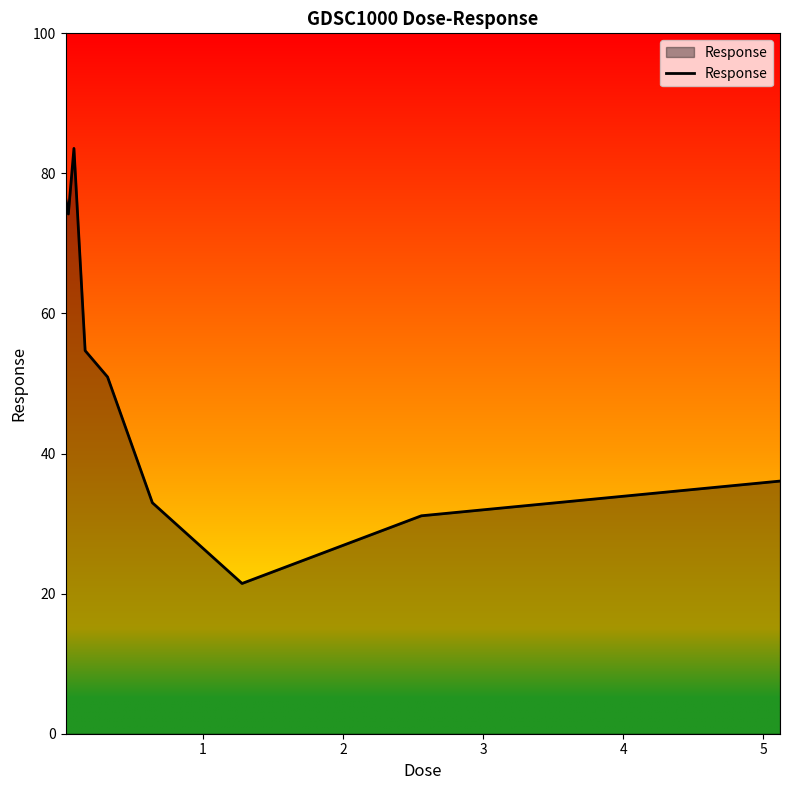

What is the maximum value shown in the chart?

83.6